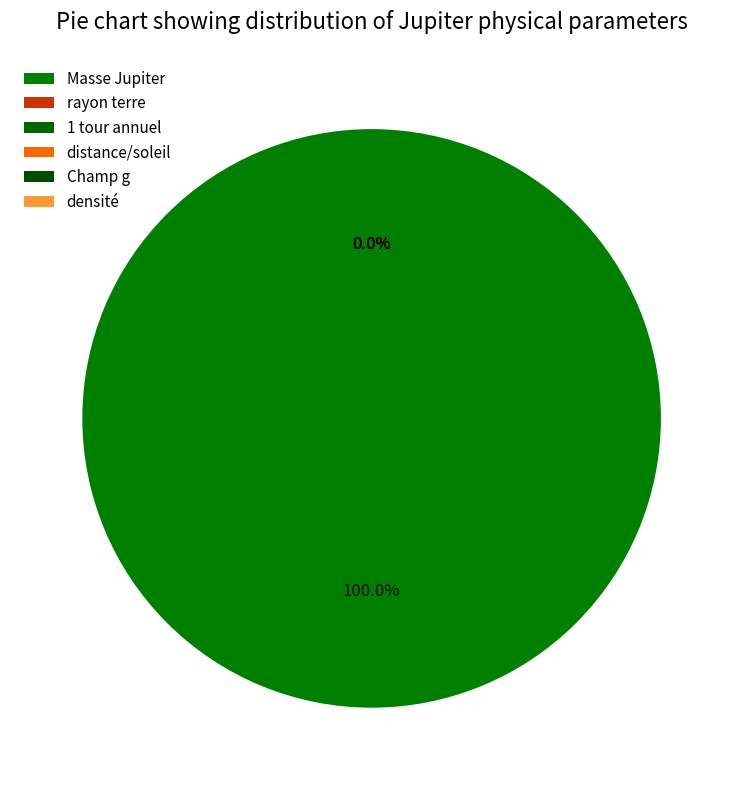

Which category has the smallest portion of the pie?

densité